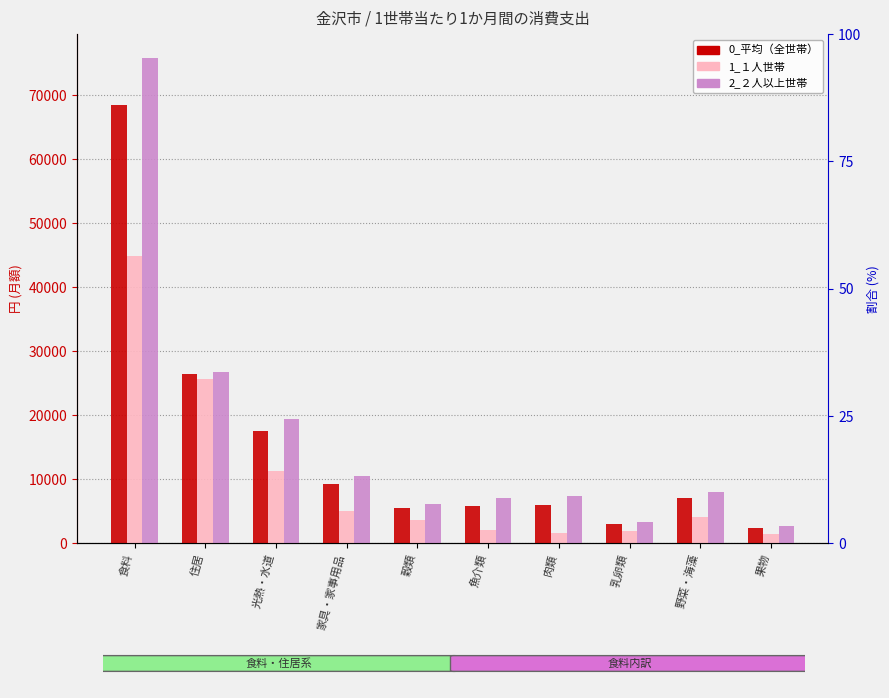

What is the difference between the second highest and minimum values in the 2_２人以上 series?

24013